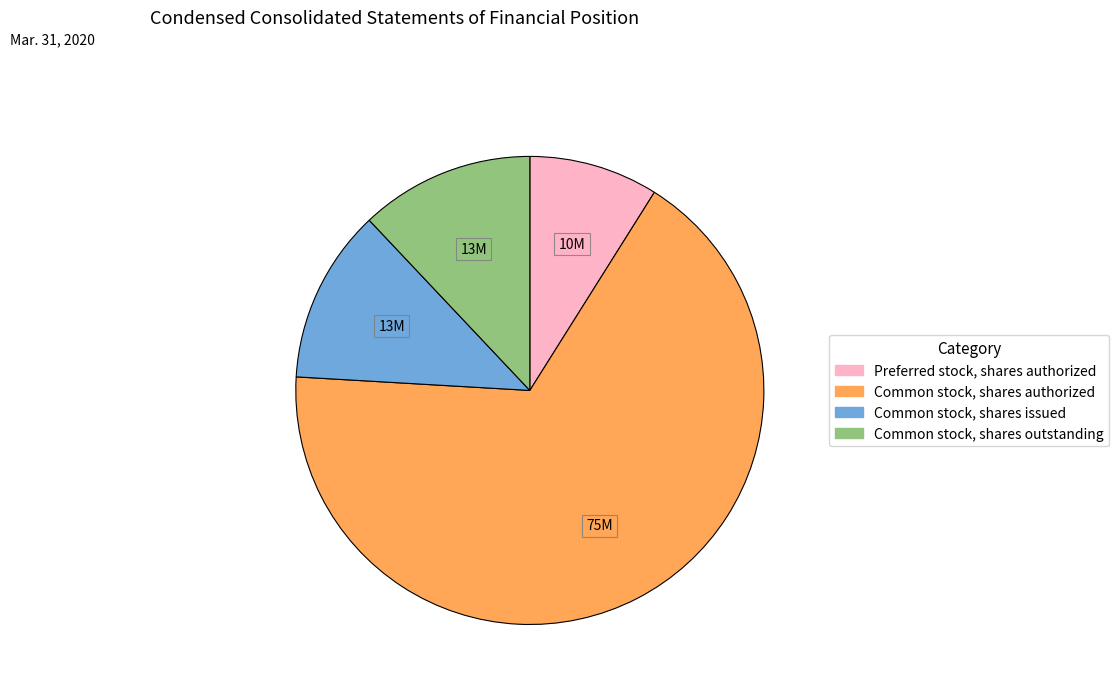

What is the ratio of the value at Common stock, shares authorized to the value at Common stock, shares issued?

5.6